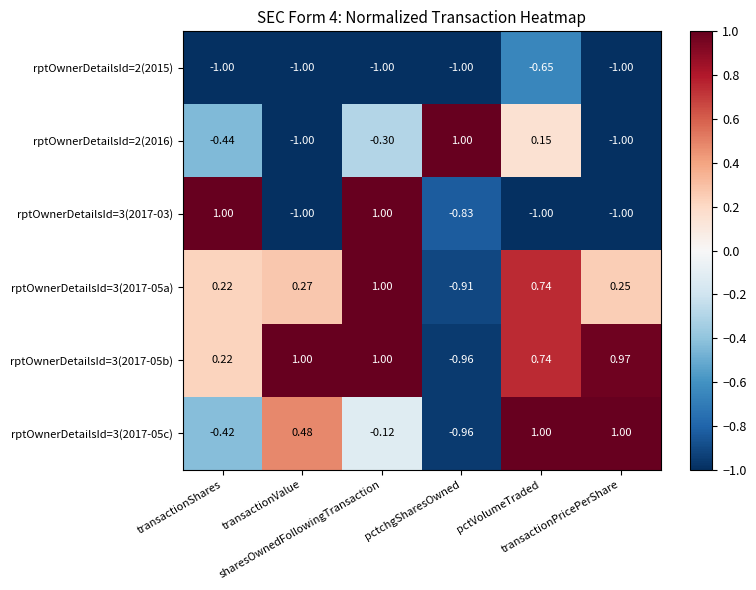

Rank the series at transactionShares from highest to lowest value.

rptOwnerDetailsId=3(2017-03), rptOwnerDetailsId=3(2017-05a), rptOwnerDetailsId=3(2017-05b), rptOwnerDetailsId=3(2017-05c), rptOwnerDetailsId=2(2016), rptOwnerDetailsId=2(2015)